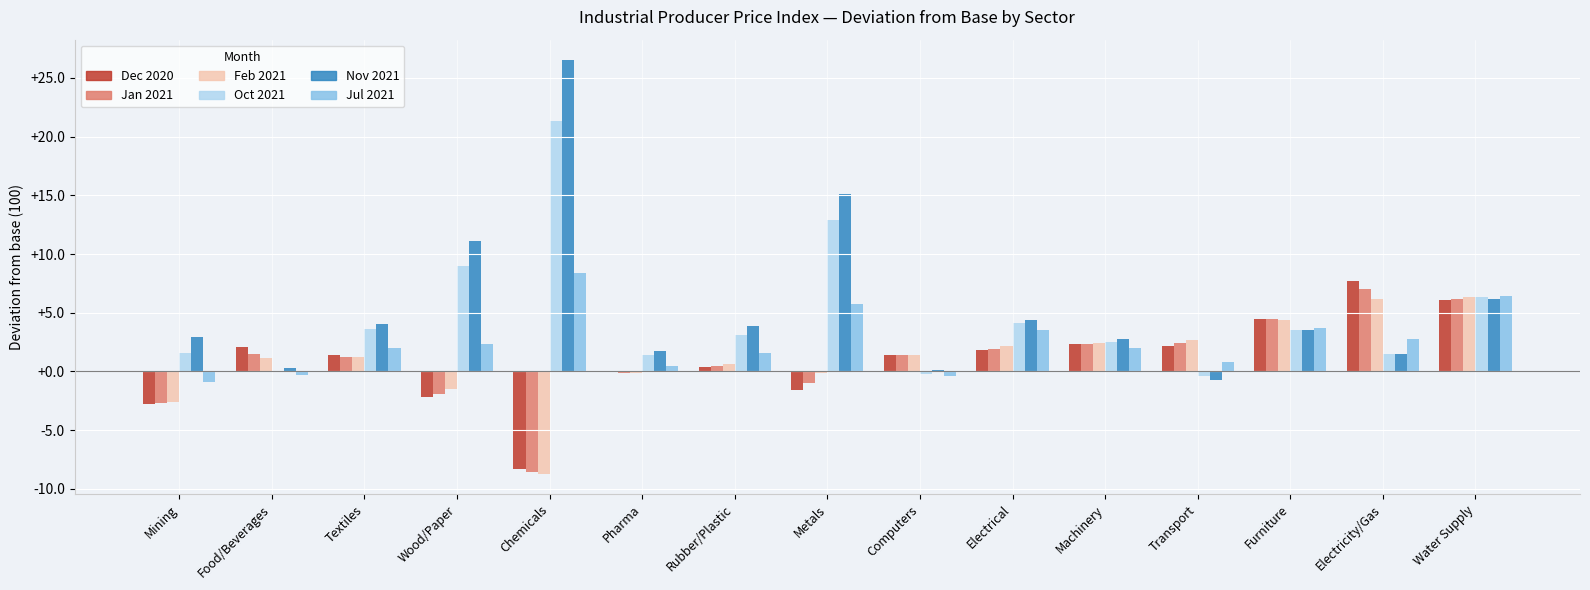

At which label does Oct 2021 reach its peak?

Chemicals